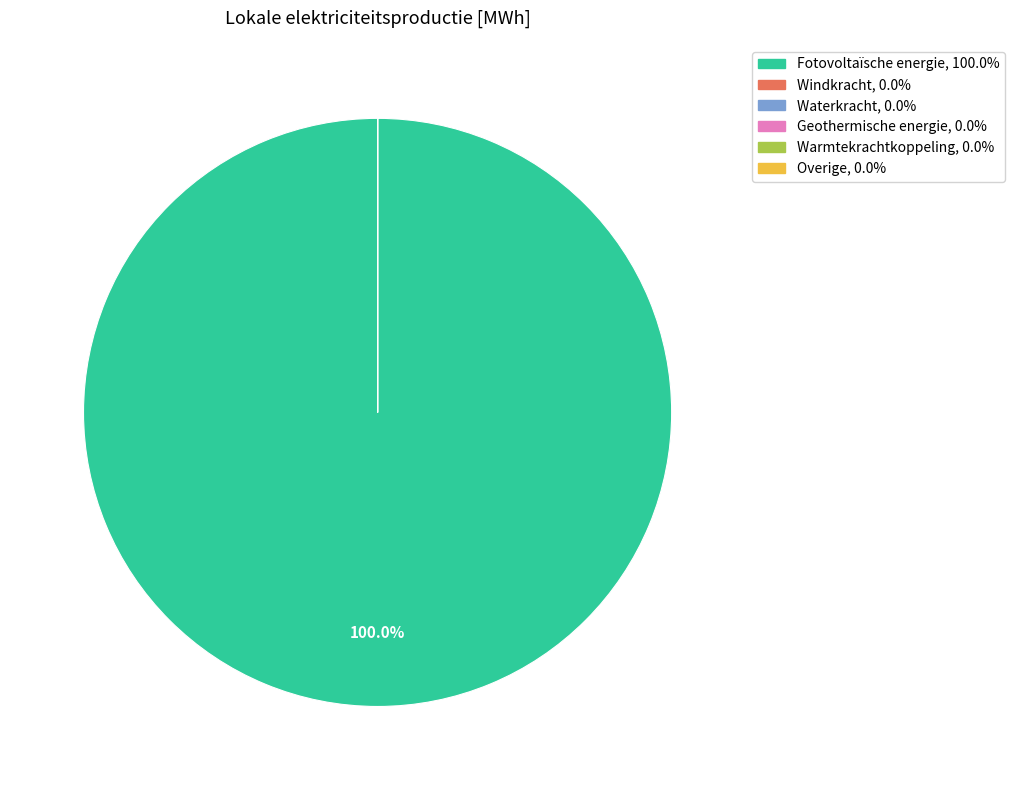

Which category has the biggest portion of the pie?

Fotovoltaïsche energie